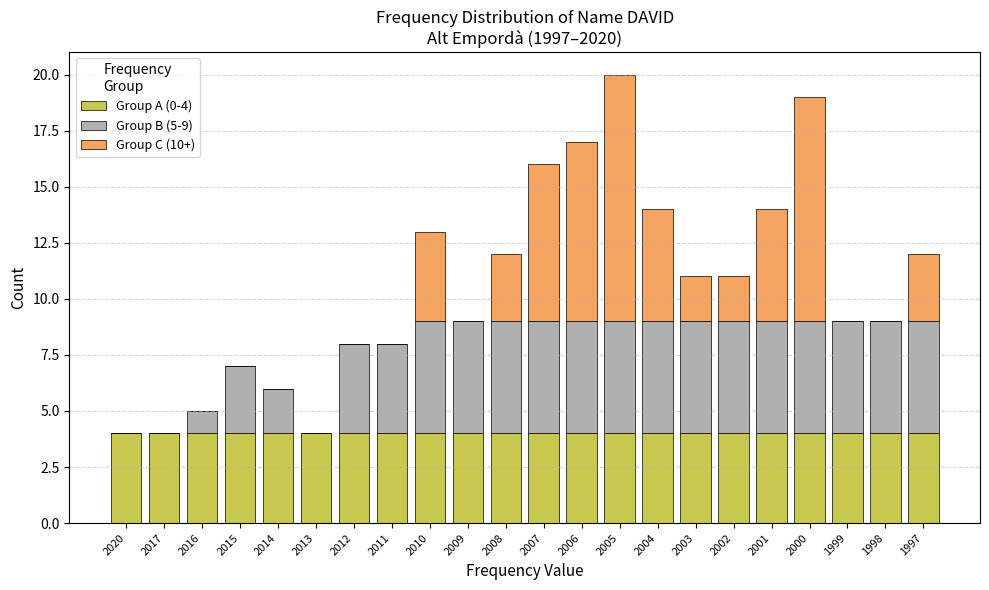

What is the total value across all series at 2004?

14